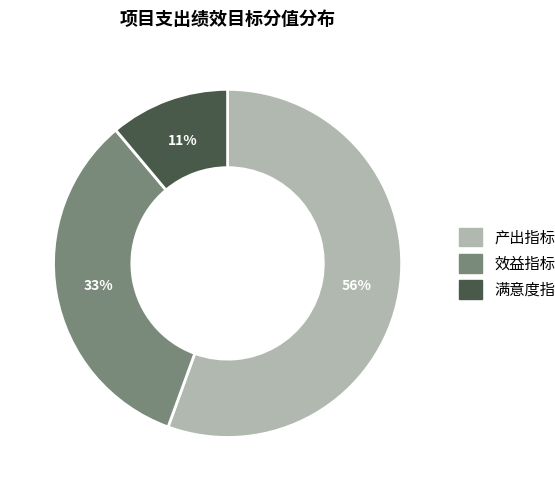

The 效益指标 slice represents 33% of the pie. True or false?

True